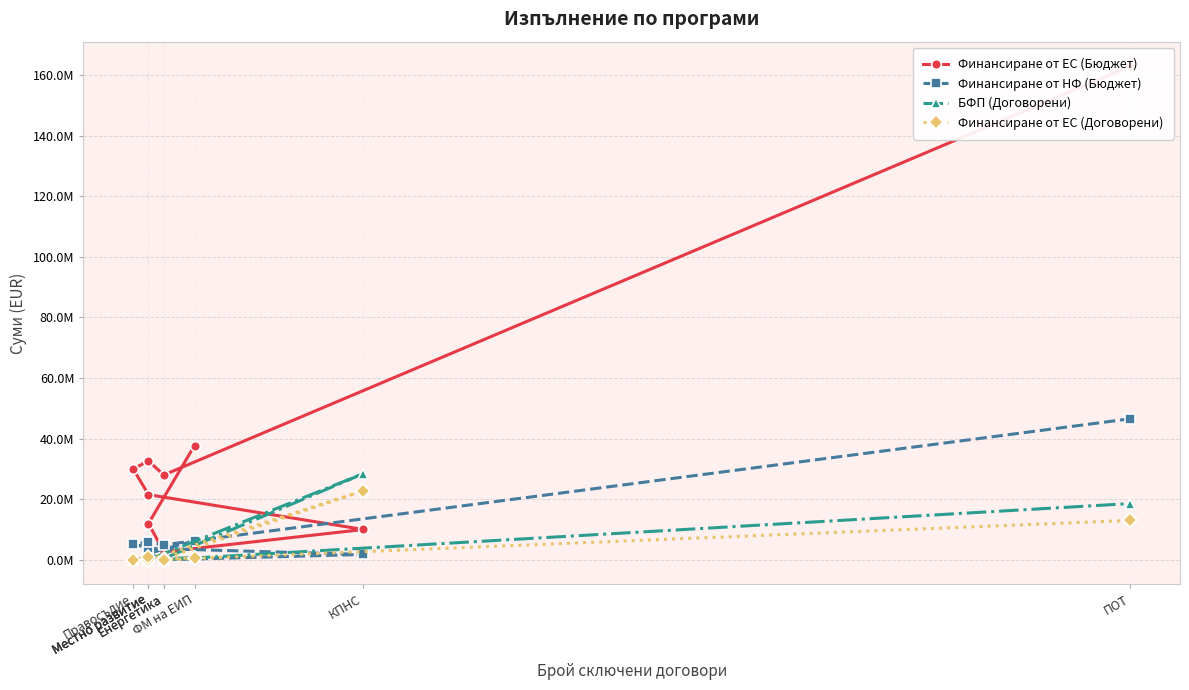

Which has a higher value, Енергетика or Местно развитие?

Местно развитие